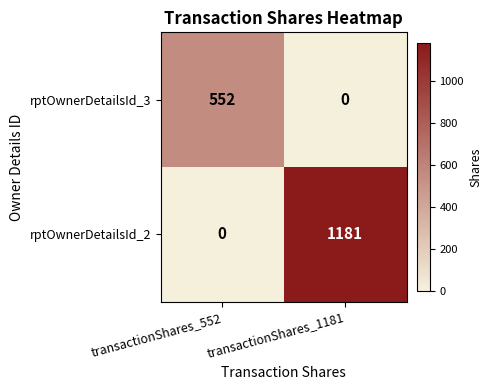

How many values in the rptOwnerDetailsId_3 series are below 552?

1